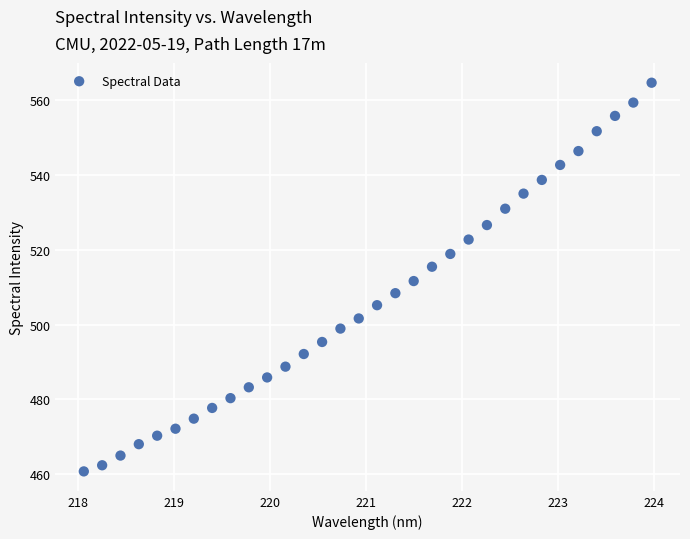

What is the range of X values (max minus min)?

5.9